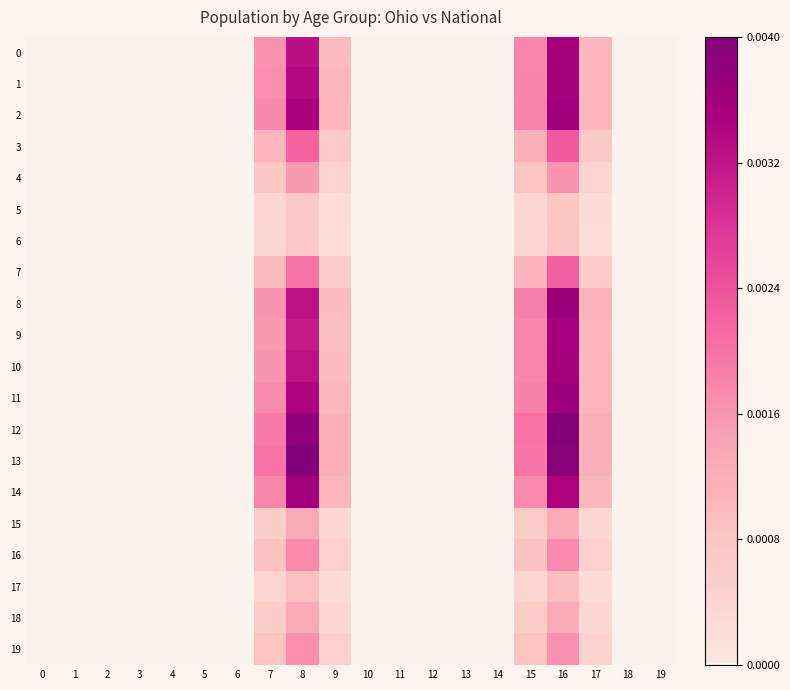

How many series are shown in this chart?

20